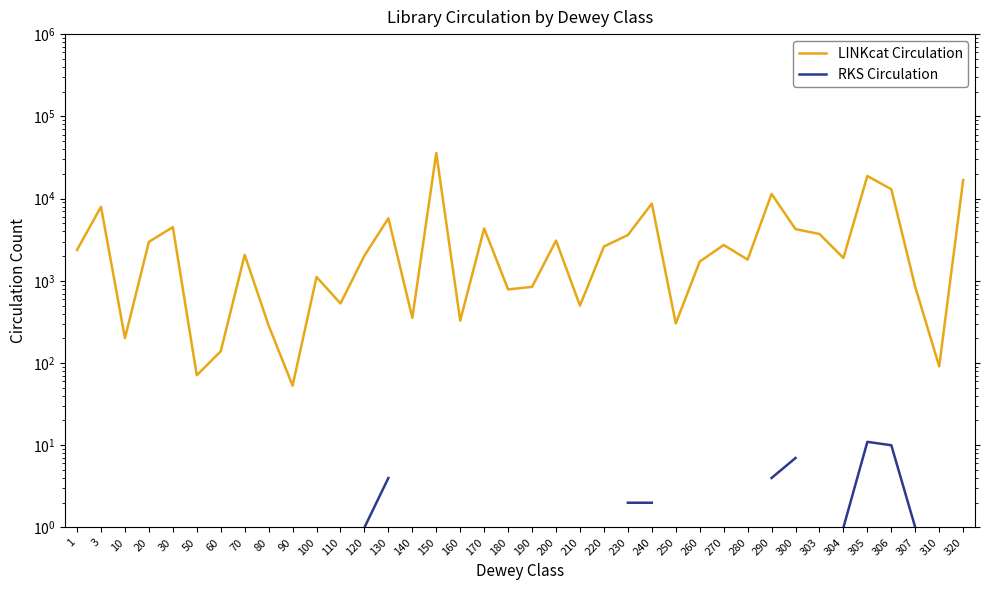

What is the minimum value for RKS Circulation?

1.0